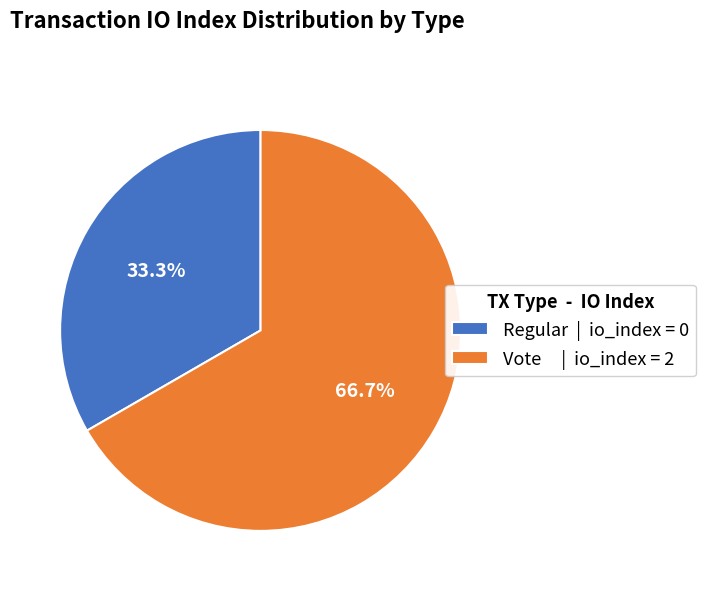

Which slice represents more than half of the pie?

Vote | io_index = 2